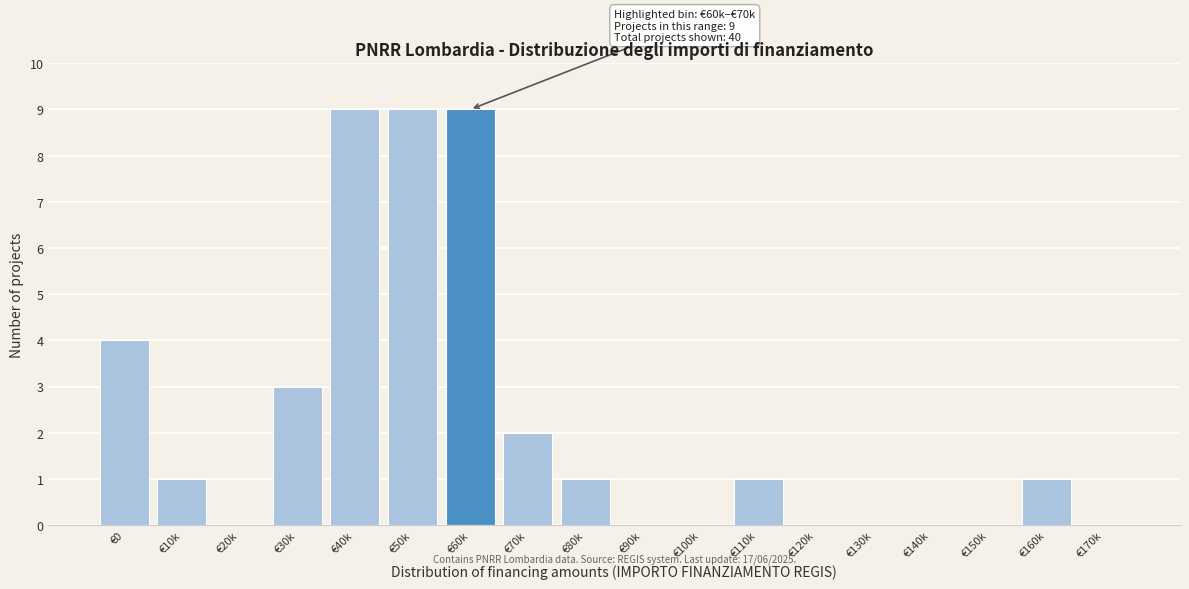

Reading left to right, list all the values displayed in this chart.

€0=4	€10k=1	€20k=0	€30k=3	€40k=9	€50k=9	€60k=9	€70k=2	€80k=1	€90k=0	€100k=0	€110k=1	€120k=0	€130k=0	€140k=0	€150k=0	€160k=1	€170k=0